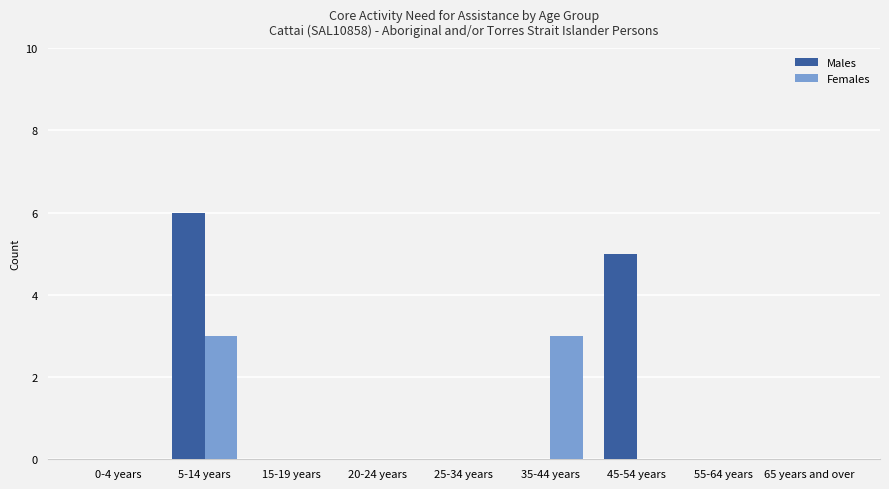

Reading left to right, transcribe all the data shown in this chart.

Males: 0	6	0	0	0	0	5	0	0
Females: 0	3	0	0	0	3	0	0	0